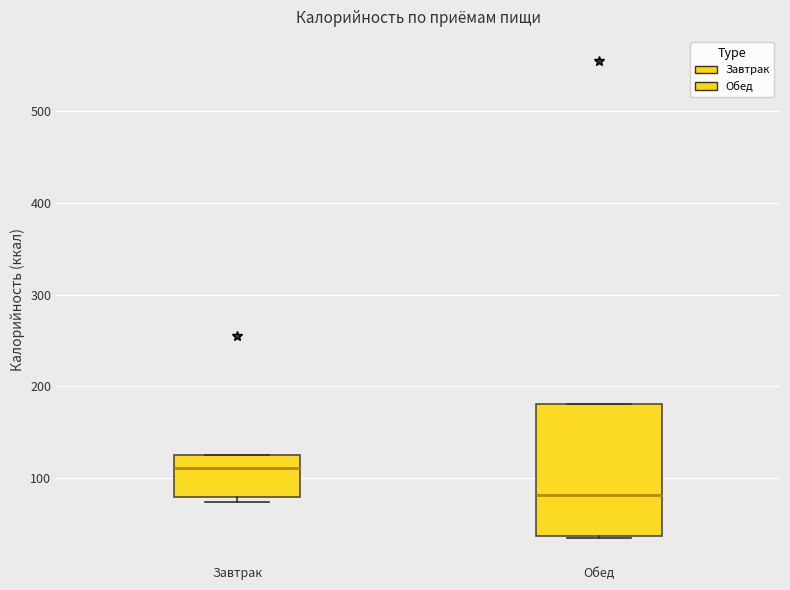

Which box's median line is the lowest?

Обед